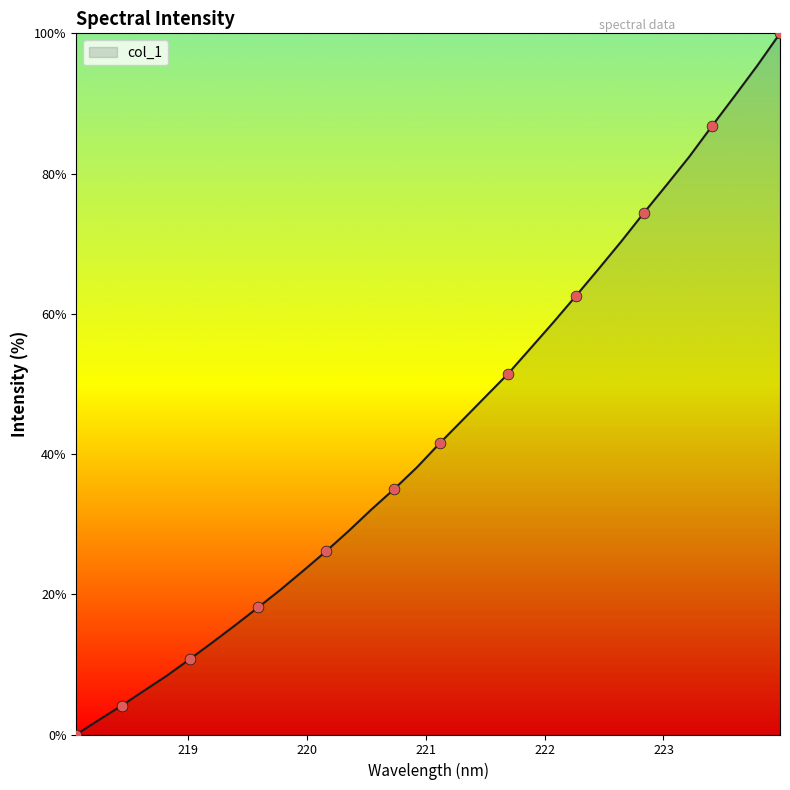

What is the difference between the maximum and minimum values?

100.0